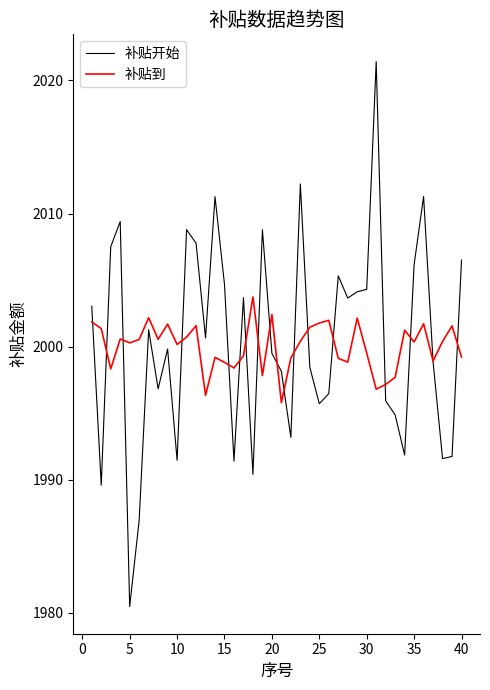

Which series has the widest spread of values?

补贴开始